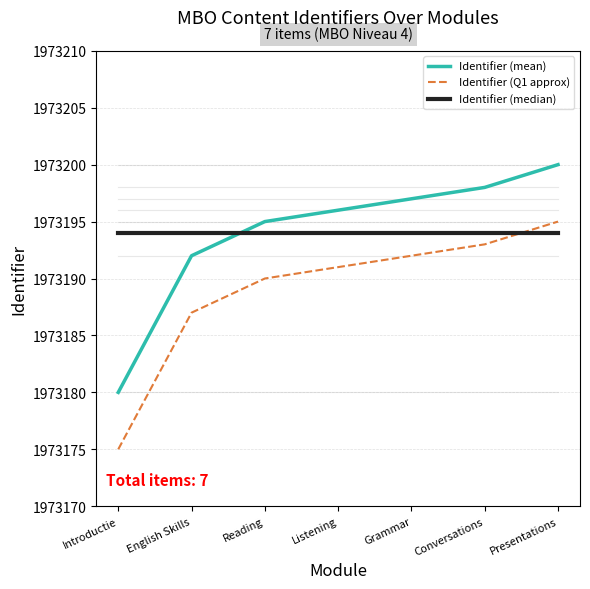

What is the difference between the highest and lowest values at Introductie?

19